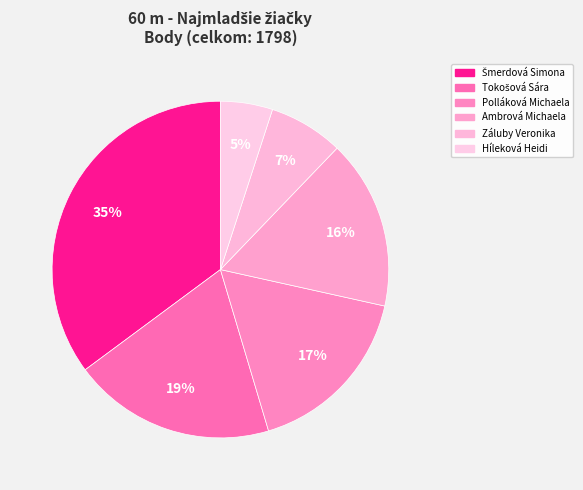

Is Ambrová Michaela the majority of the pie?

No